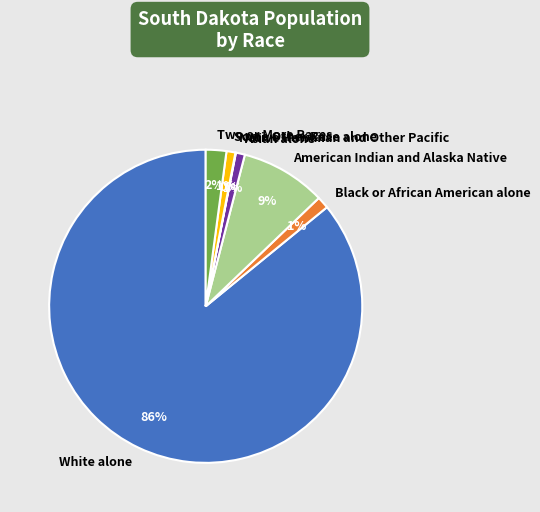

Between American Indian and Alaska Native and Black or African American alone, which is larger?

American Indian and Alaska Native